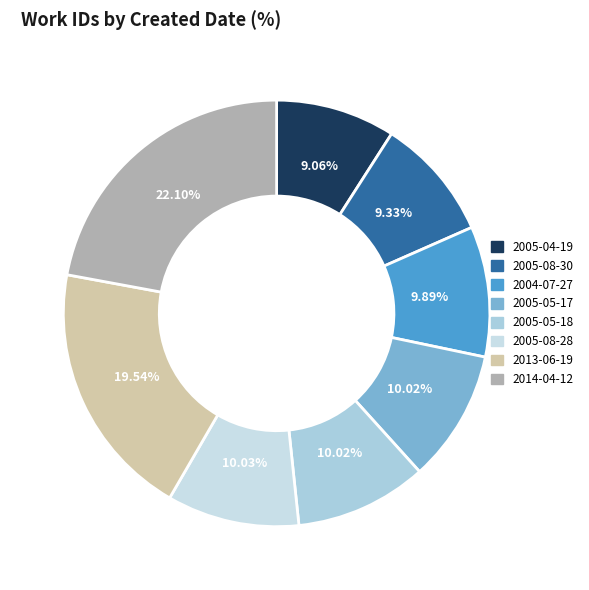

Does any single category account for the majority?

No